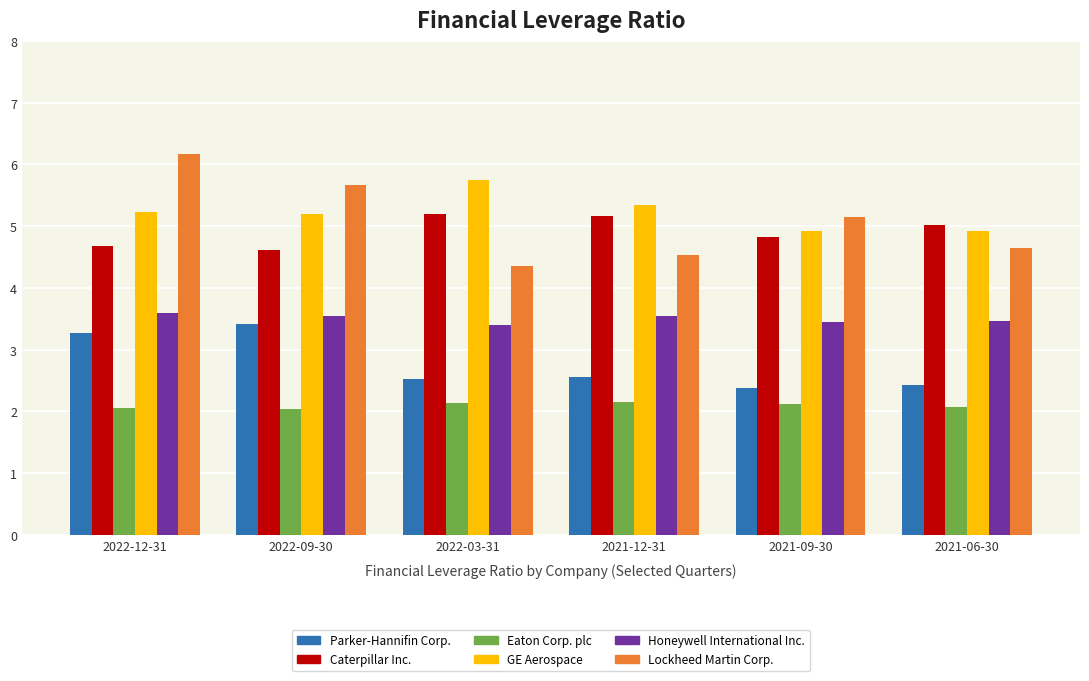

Which series has the widest spread of values?

Lockheed Martin Corp.